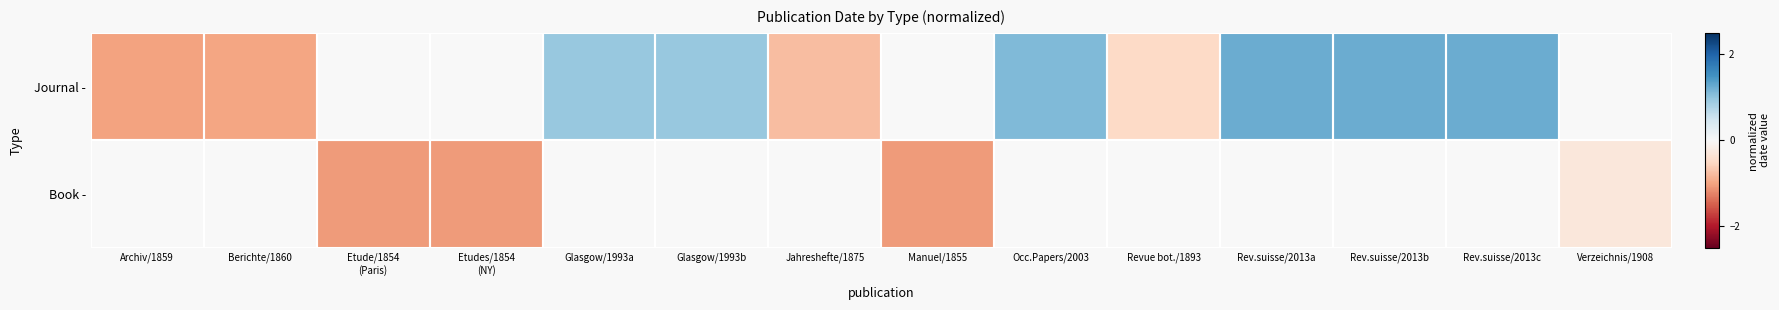

What is the smallest value displayed?

-1.1